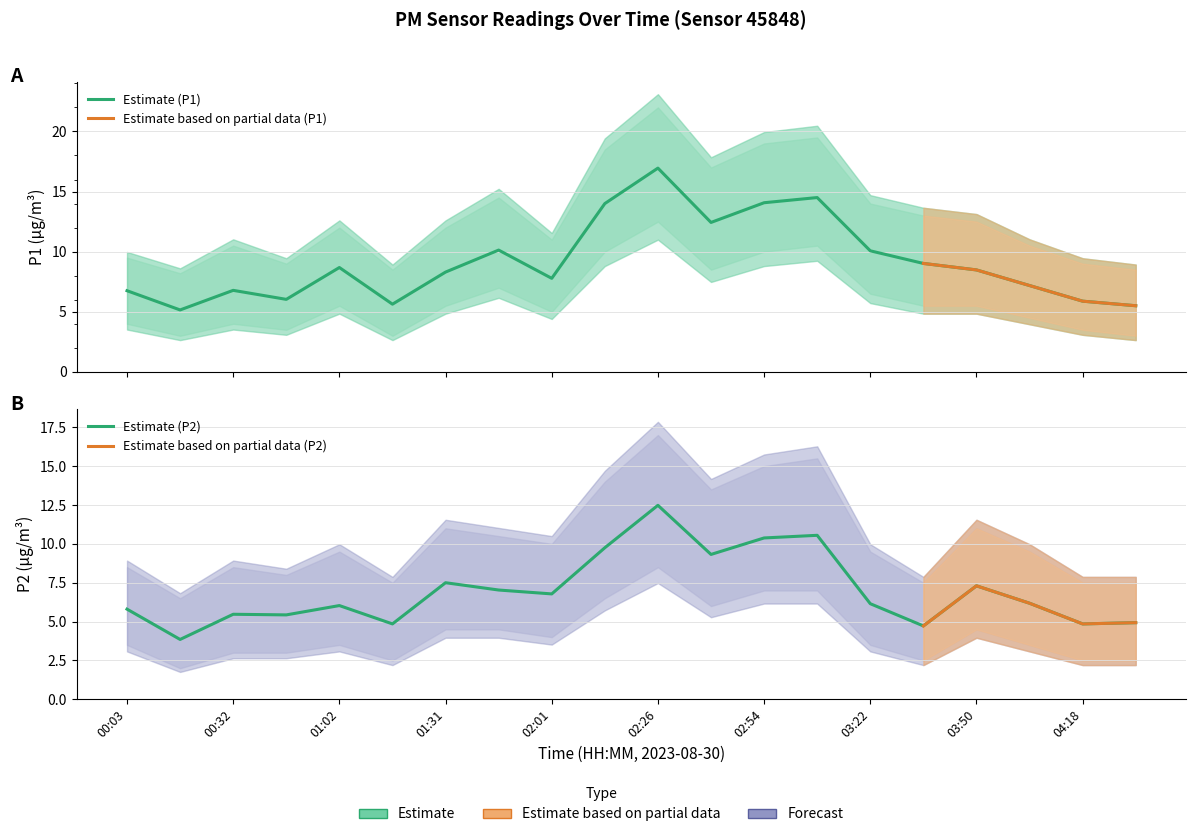

Is it true that P1_upper equals 5.6 at 01:31?

False